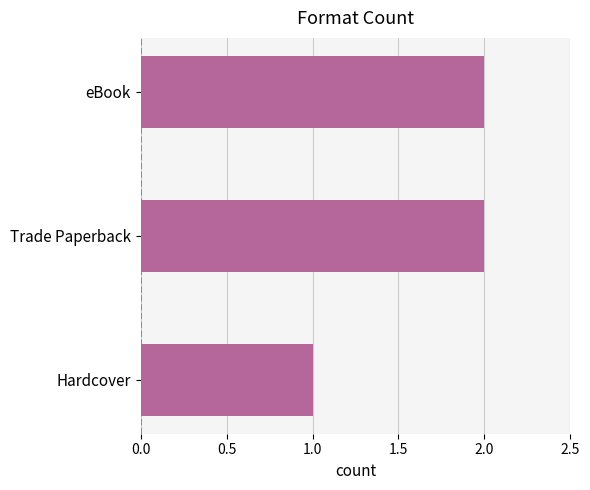

Between eBook and Hardcover, which is larger?

eBook